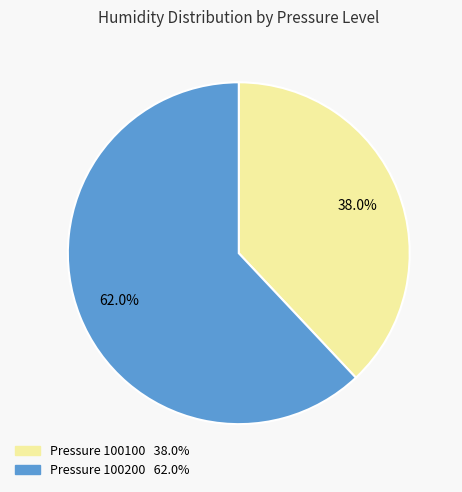

Is there any slice that represents more than half of the pie?

Yes